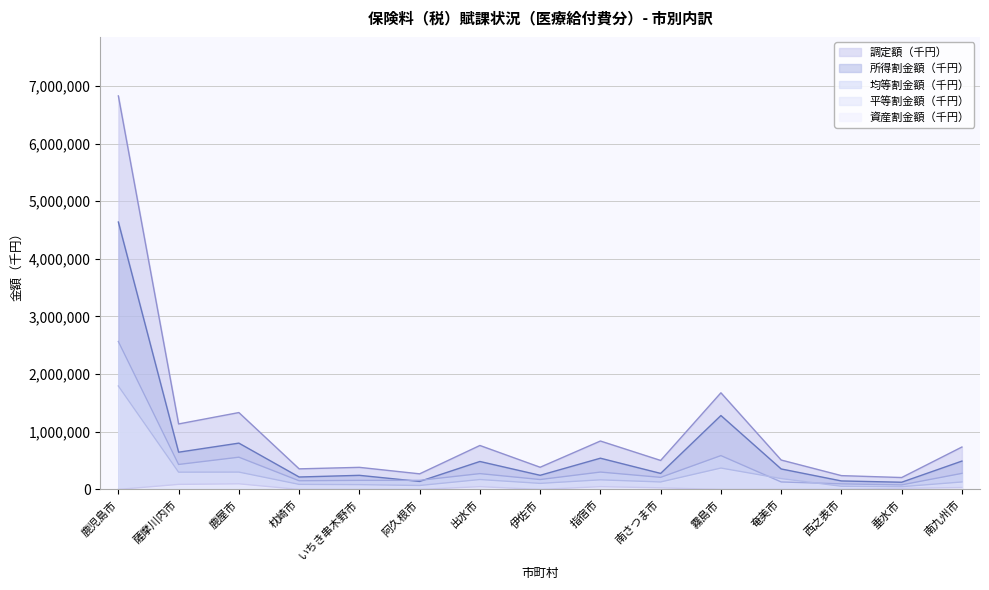

Which category has the highest value in the 所得割金額（千円） series?

鹿児島市